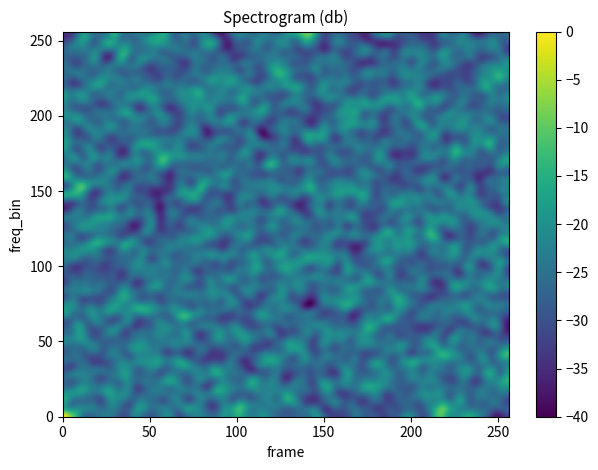

At which category is the sum across all series the highest?

1